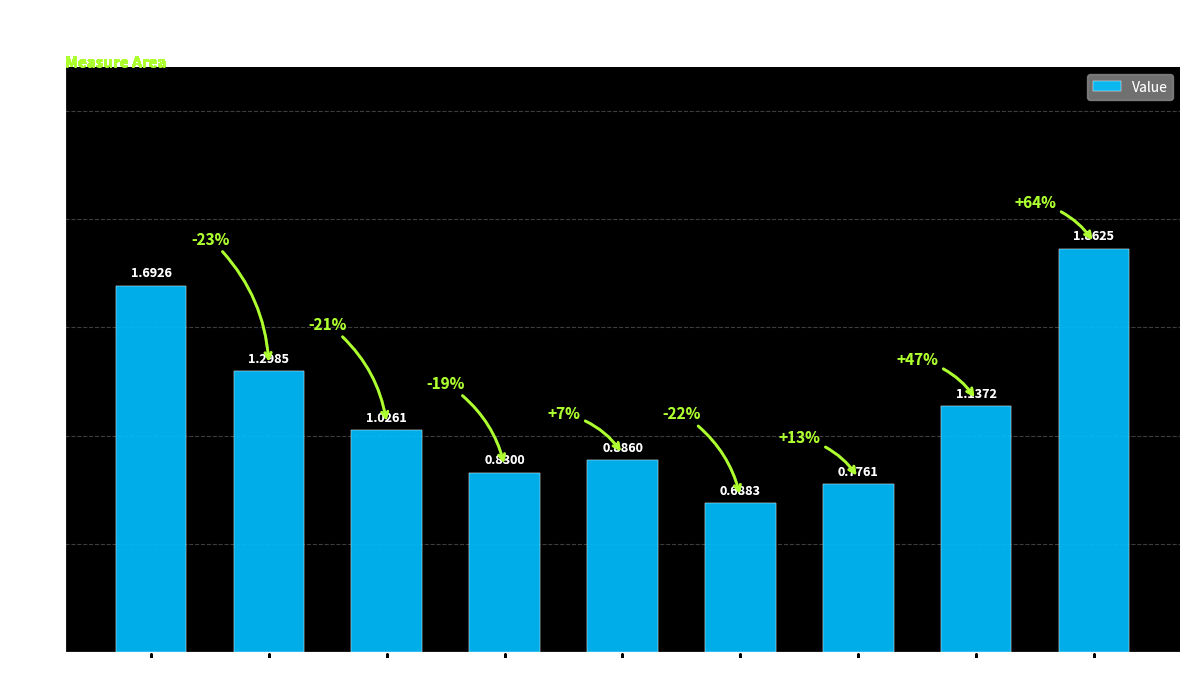

How many bars are there in total?

9